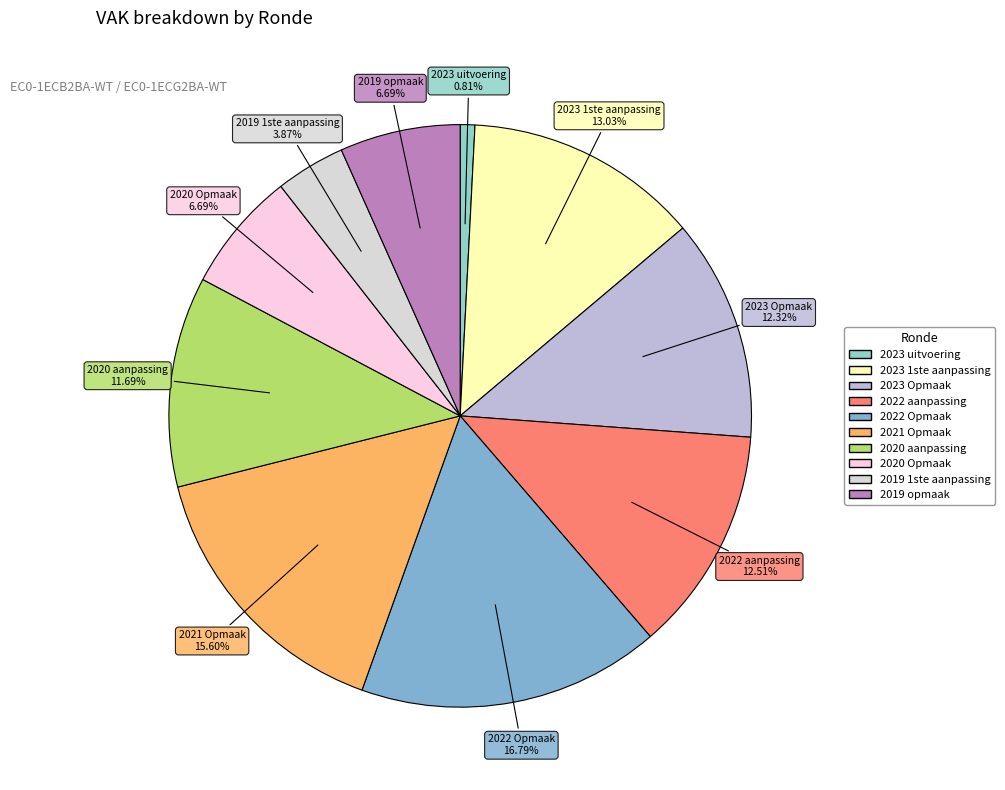

Which slice is the largest?

2022 Opmaak